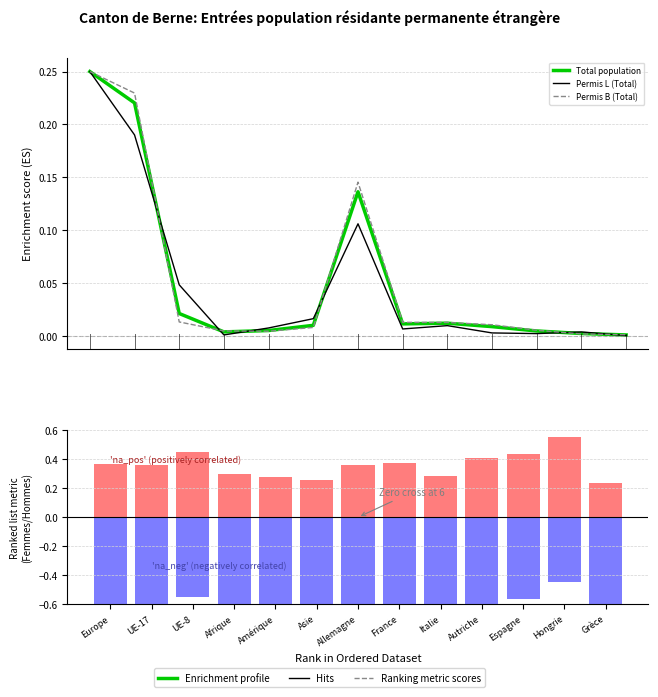

Reading right to left, extract all data points from this chart.

Total population: Grèce=0.0	Hongrie=0.0	Espagne=0.0	Autriche=0.0	Italie=0.0	France=0.0	Allemagne=0.1	Asie=0.0	Amérique=0.0	Afrique=0.0	UE-8=0.0	UE-17=0.2	Europe=0.2
Permis L (Total): Grèce=0.0	Hongrie=0.0	Espagne=0.0	Autriche=0.0	Italie=0.0	France=0.0	Allemagne=0.1	Asie=0.0	Amérique=0.0	Afrique=0.0	UE-8=0.0	UE-17=0.2	Europe=0.2
Permis B (Total): Grèce=0.0	Hongrie=0.0	Espagne=0.0	Autriche=0.0	Italie=0.0	France=0.0	Allemagne=0.1	Asie=0.0	Amérique=0.0	Afrique=0.0	UE-8=0.0	UE-17=0.2	Europe=0.2
Femmes (ratio): Grèce=0.2	Hongrie=0.6	Espagne=0.4	Autriche=0.4	Italie=0.3	France=0.4	Allemagne=0.4	Asie=0.3	Amérique=0.3	Afrique=0.3	UE-8=0.4	UE-17=0.4	Europe=0.4
Hommes (ratio): Grèce=-0.8	Hongrie=-0.4	Espagne=-0.6	Autriche=-0.6	Italie=-0.7	France=-0.6	Allemagne=-0.6	Asie=-0.7	Amérique=-0.7	Afrique=-0.7	UE-8=-0.6	UE-17=-0.6	Europe=-0.6